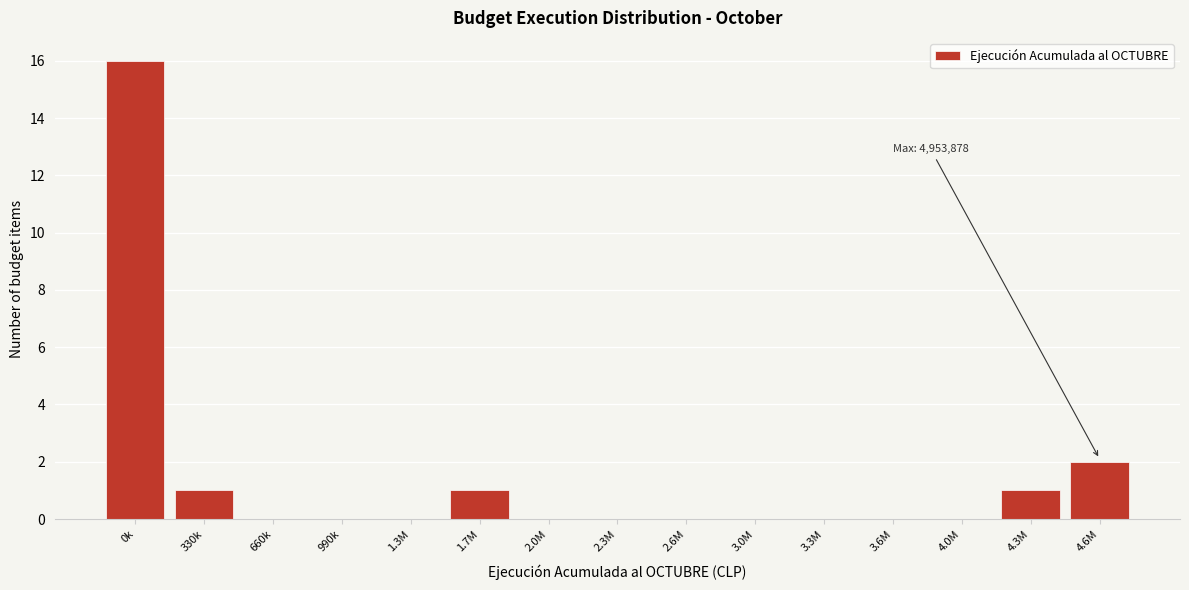

Reading right to left, transcribe all the data shown in this chart.

4.6M=2	4.3M=1	4.0M=0	3.6M=0	3.3M=0	3.0M=0	2.6M=0	2.3M=0	2.0M=0	1.7M=1	1.3M=0	990k=0	660k=0	330k=1	0k=16